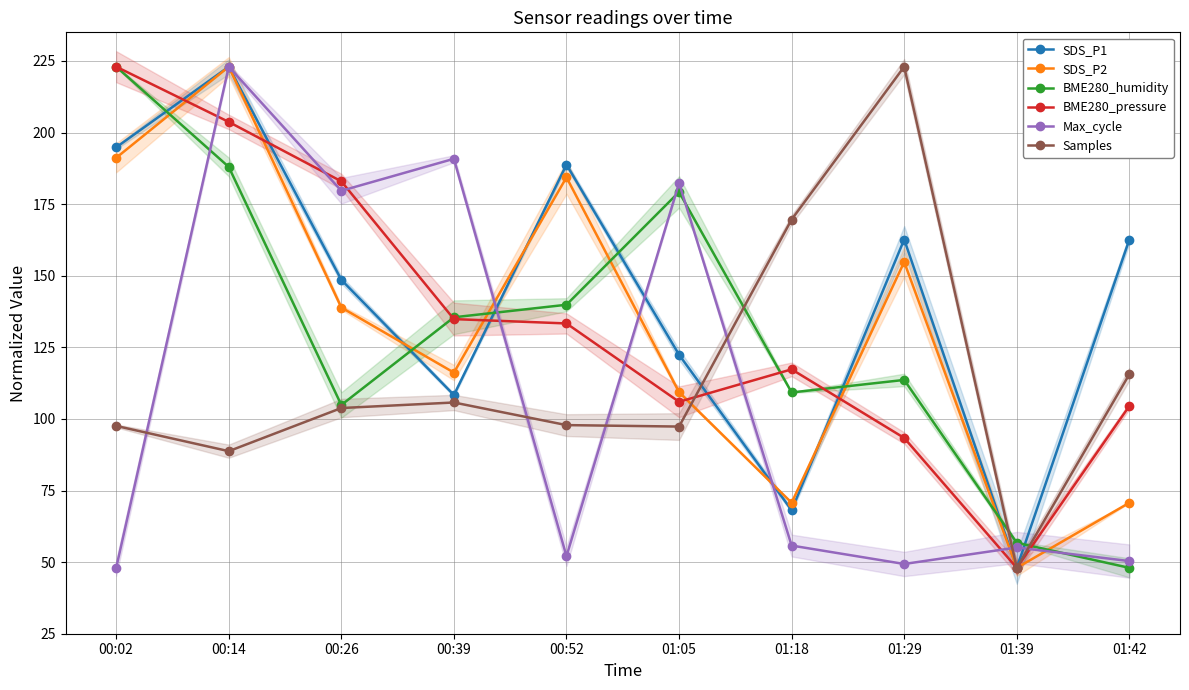

Reading right to left, list all the values displayed in this chart.

SDS_P1: 162.7	48.0	162.7	68.1	122.4	188.8	108.3	148.6	223.0	194.8
SDS_P2: 70.7	48.0	154.8	70.7	109.4	184.4	116.2	138.9	223.0	191.2
BME280_humidity: 48.0	56.7	113.6	109.3	179.2	139.9	135.5	104.9	188.0	223.0
BME280_pressure: 104.5	48.0	93.4	117.3	106.0	133.3	134.9	183.0	203.7	223.0
Max_cycle: 50.4	55.1	49.4	55.8	182.4	52.1	190.8	179.7	223.0	48.0
Samples: 115.6	48.0	223.0	169.6	97.3	97.8	105.7	103.8	88.7	97.6